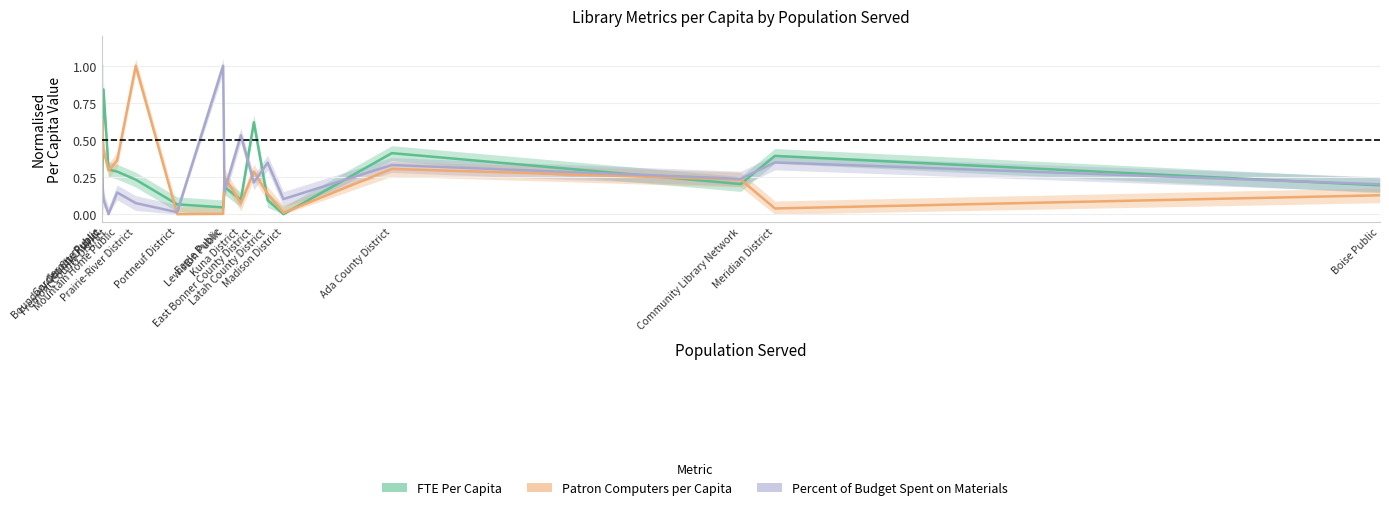

What is the difference between the Patron Computers per Capita values at Lewiston Public and Meridian District?

0.2